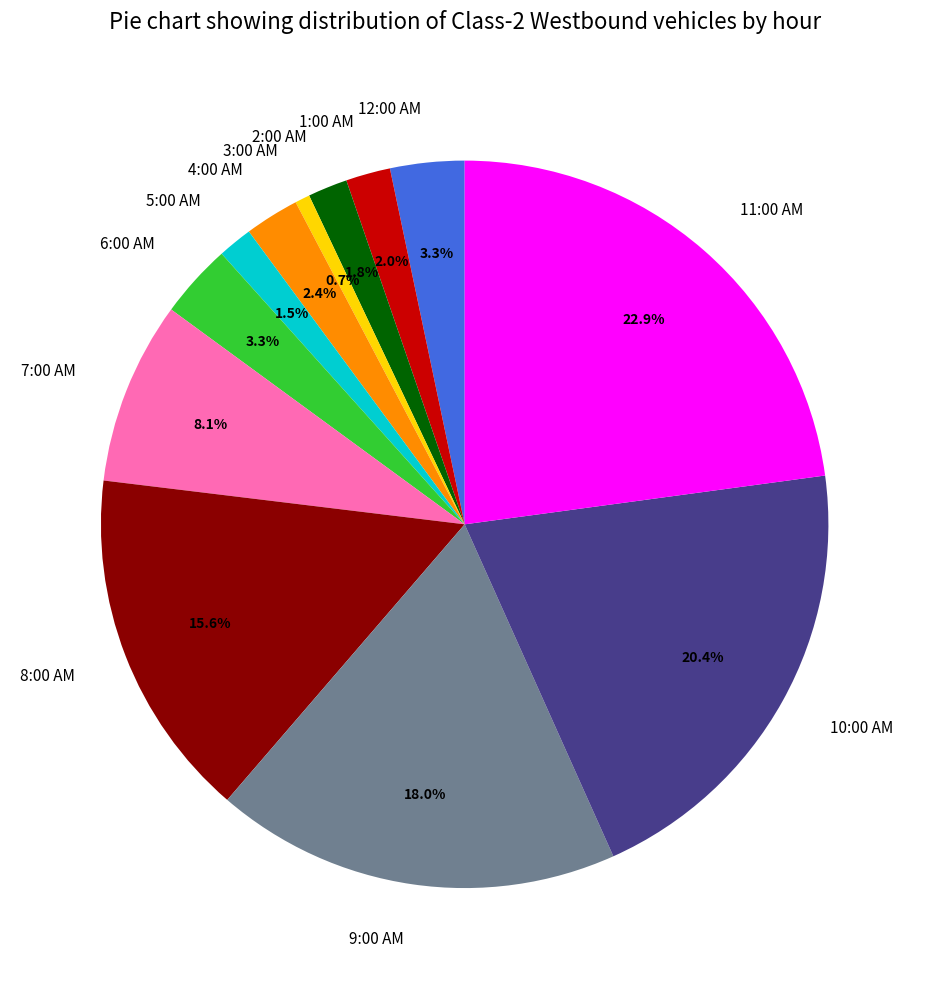

Which category has the smallest portion of the pie?

3:00 AM